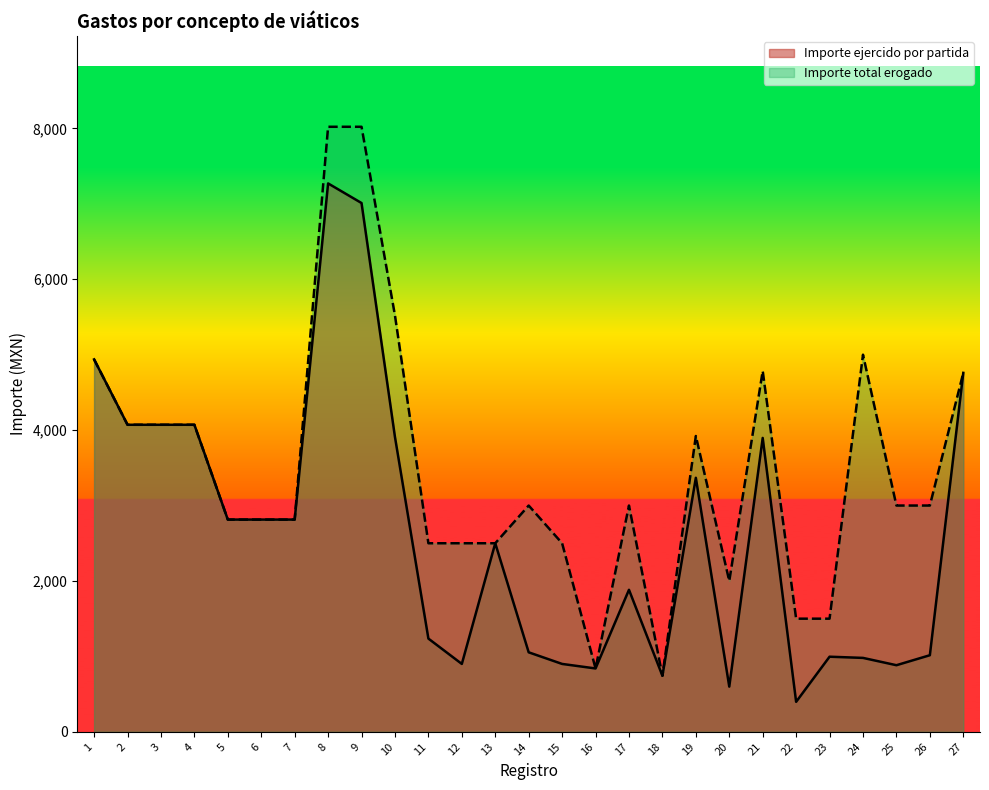

At which label does Importe total erogado reach its minimum?

18